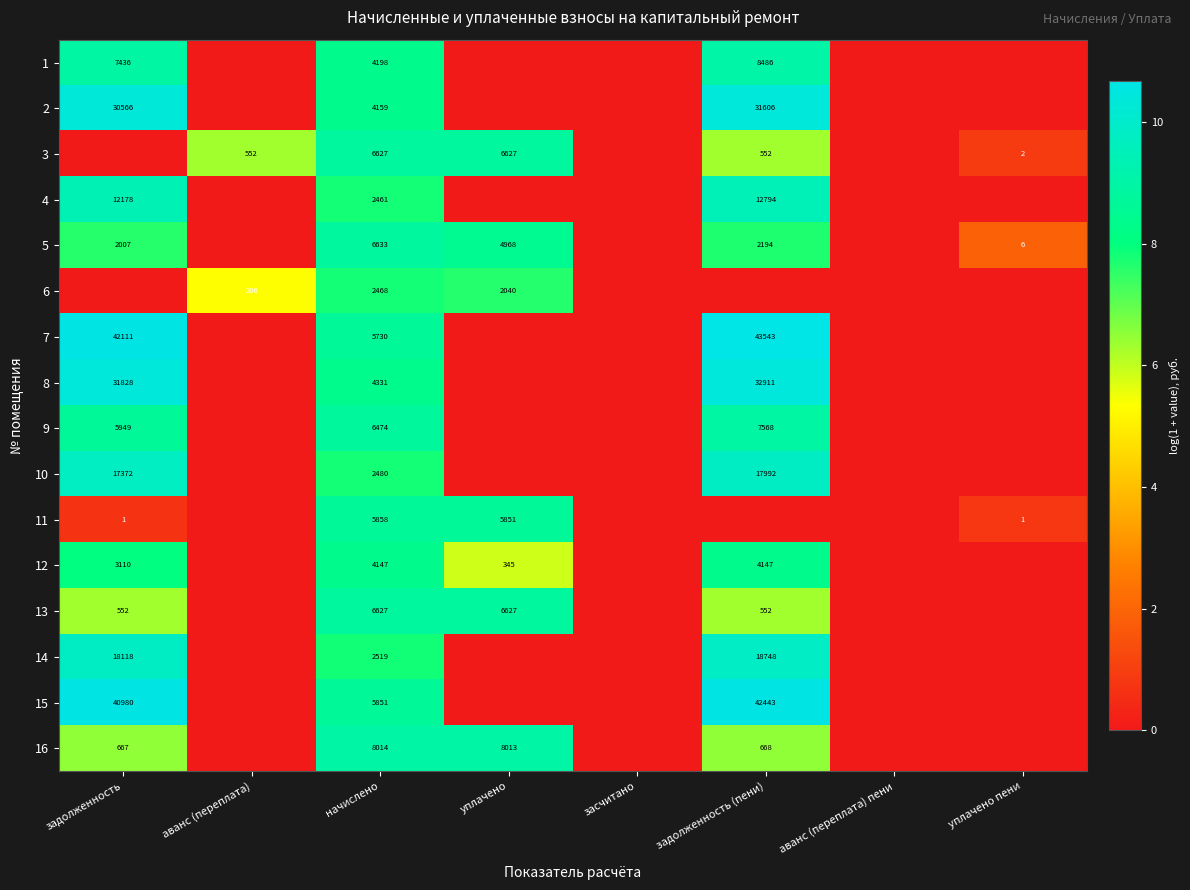

The value of 3 at задолженность (пени) is 552. True or false?

True